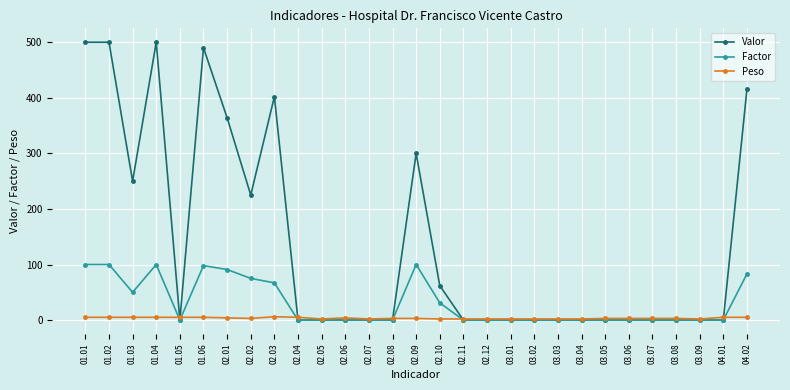

List the series in order of their peak value, lowest first.

Peso, Factor, Valor